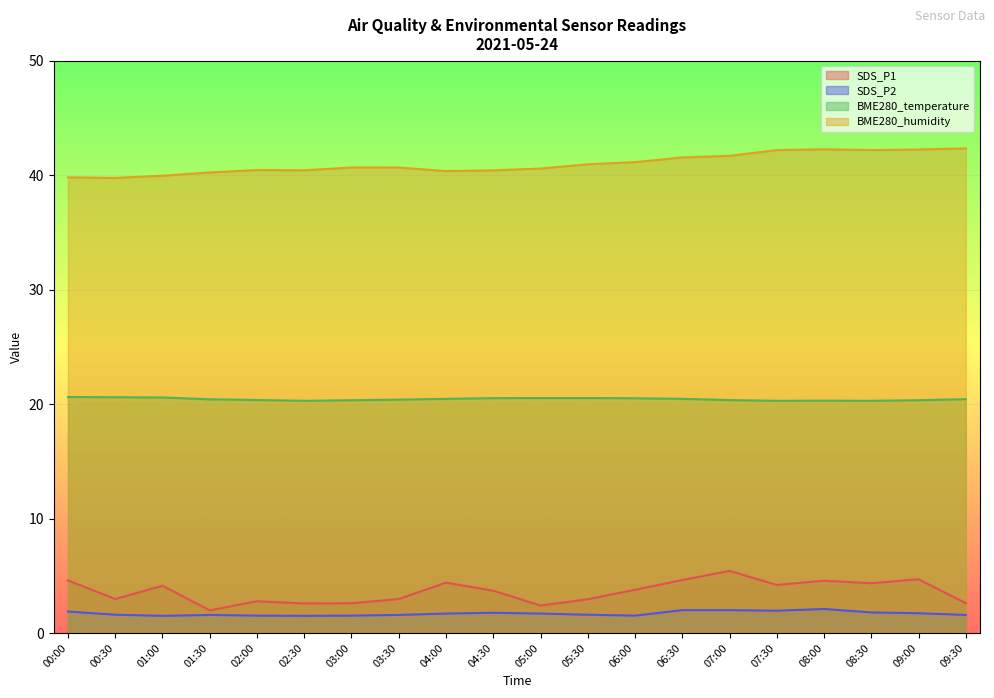

What is the difference between the maximum and minimum values in the BME280_humidity series?

2.6